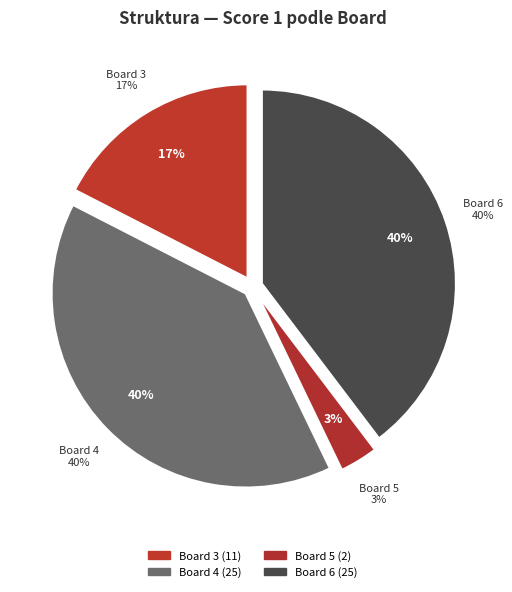

To the nearest percent, what percentage of the pie is Board 6?

40%